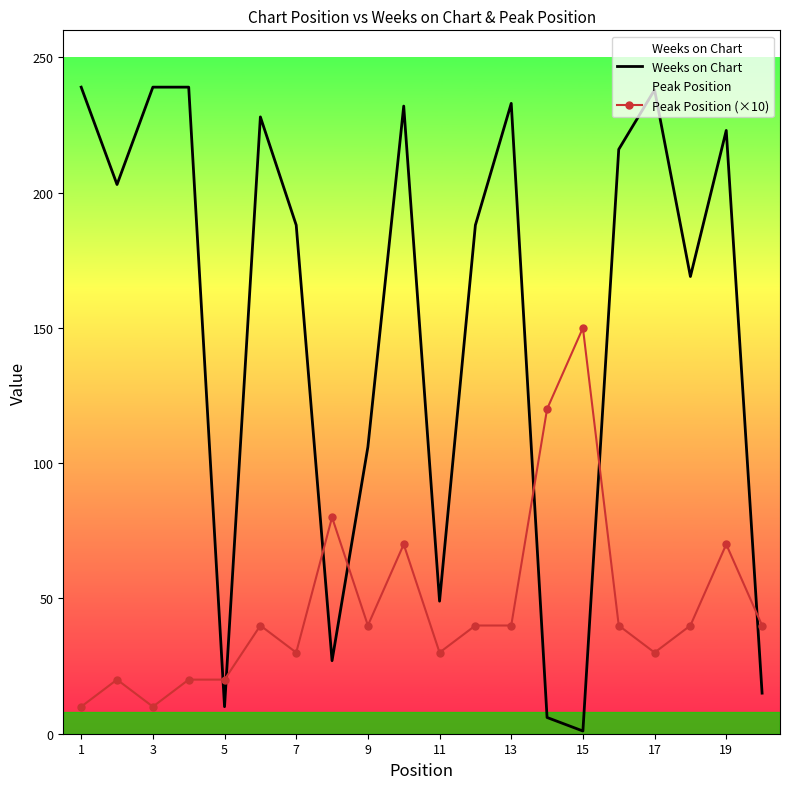

At how many categories does at least one series exceed 149?

14